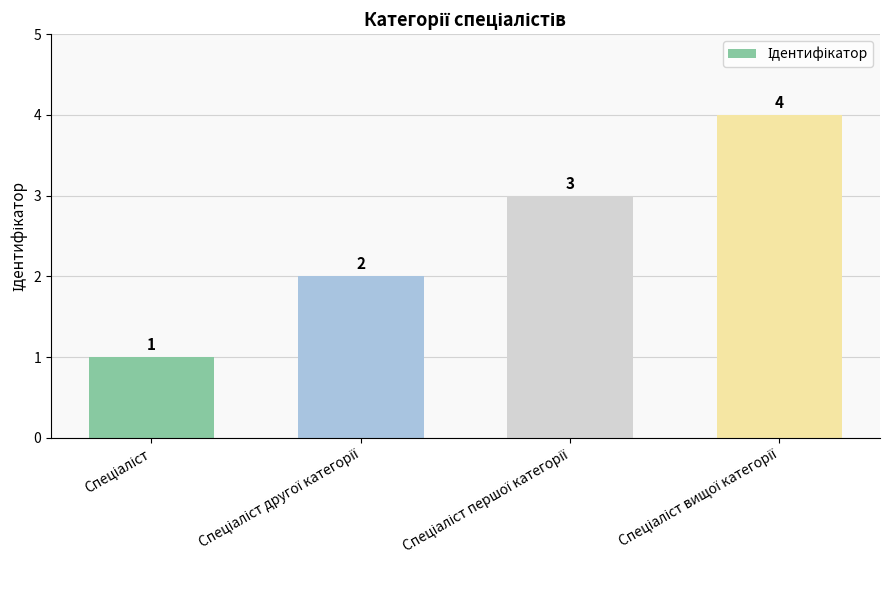

Count the values in the range 2 to 4.

3